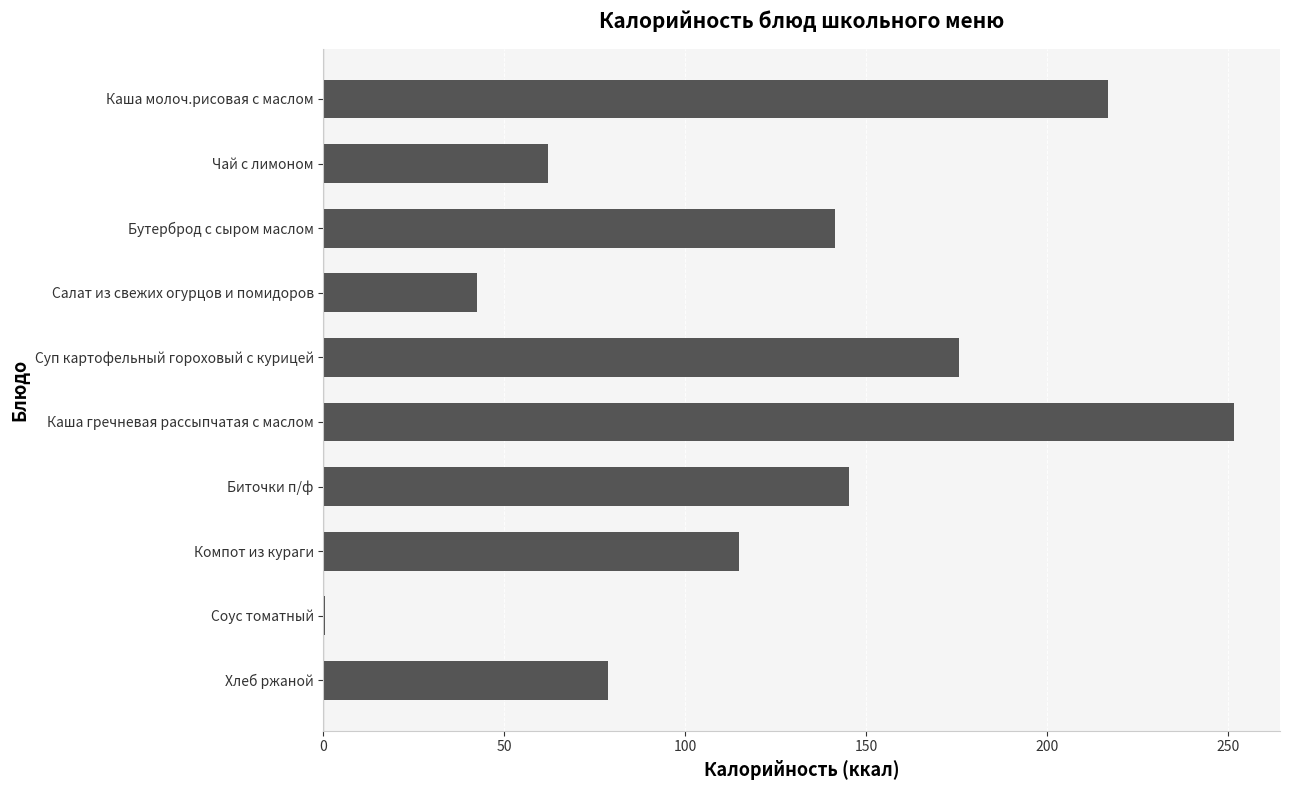

What is the greatest value displayed?

251.9